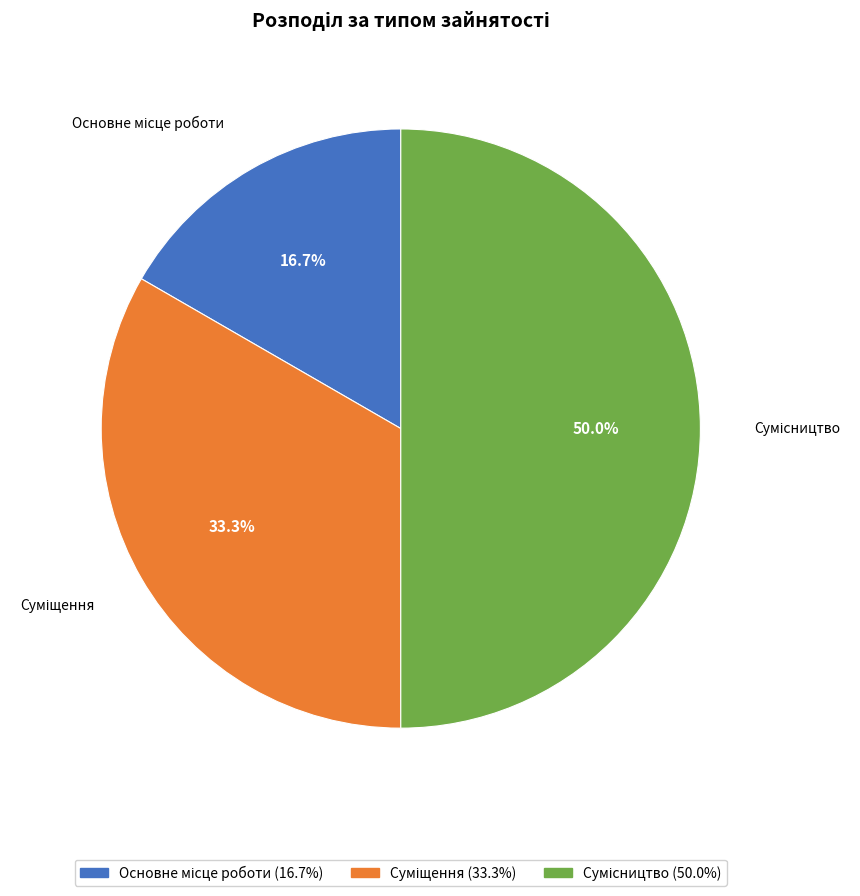

How many segments does this pie chart have?

3